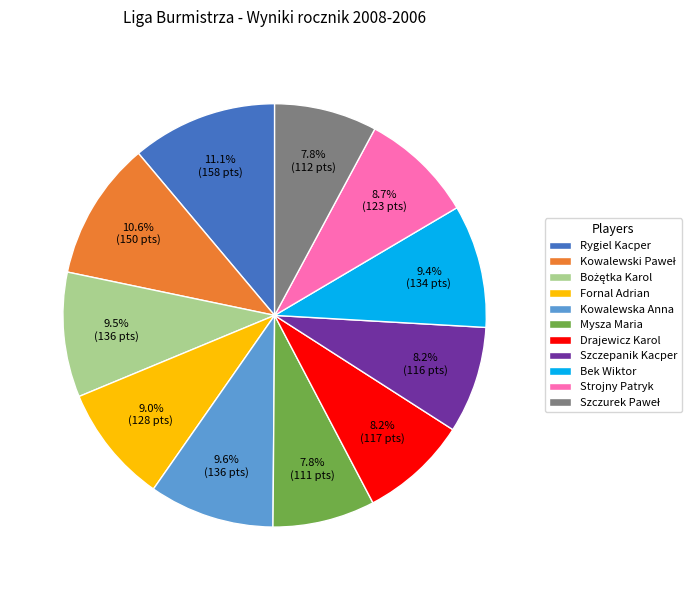

What percentage is NOT represented by Drajewicz Karol?

91.8%